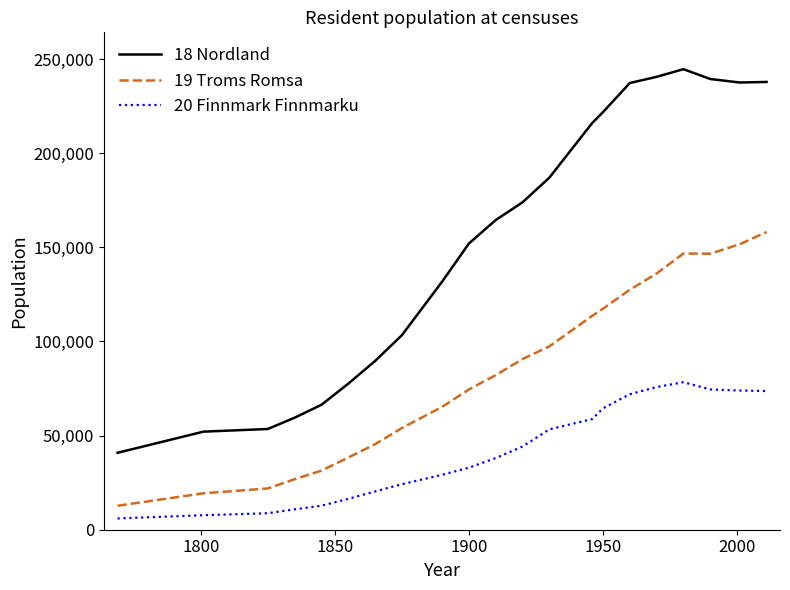

True or false: 20 Finnmark Finnmarku and 19 Troms Romsa cross at least once.

False